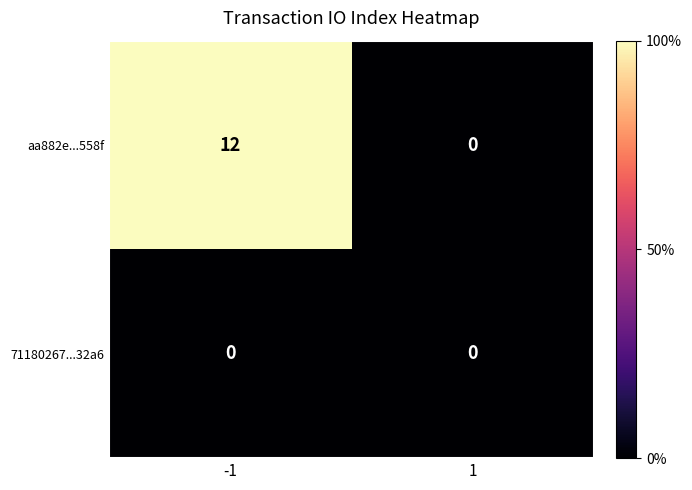

Rank the series by their average value, from lowest to highest.

71180267...32a6, aa882e...558f